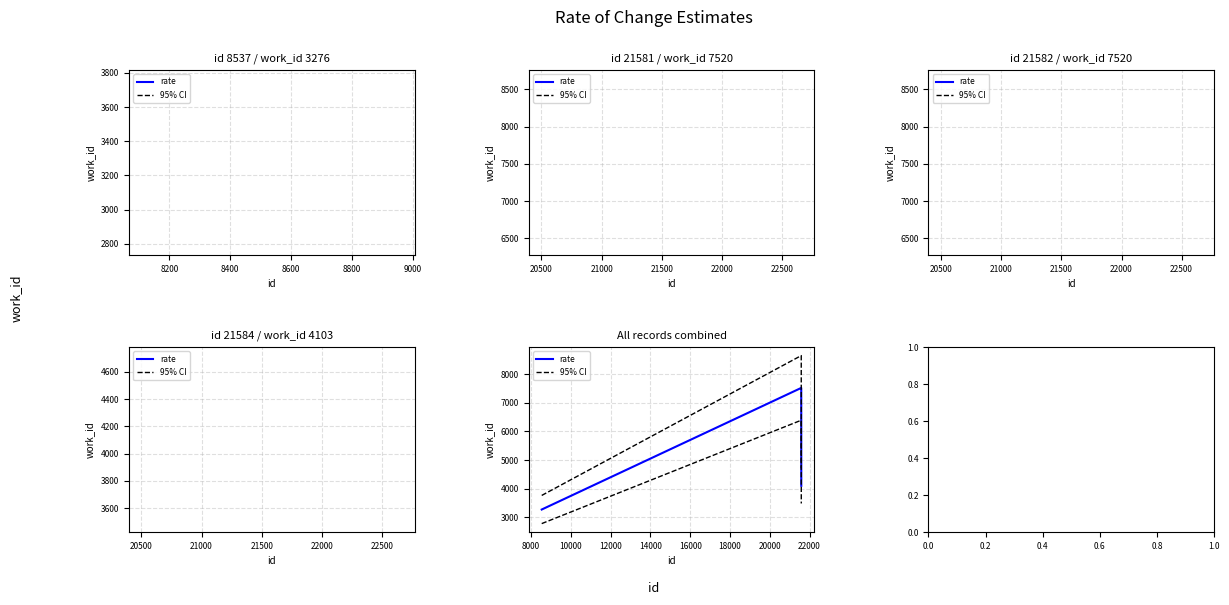

True or false: rate and 95% CI cross at least once.

False